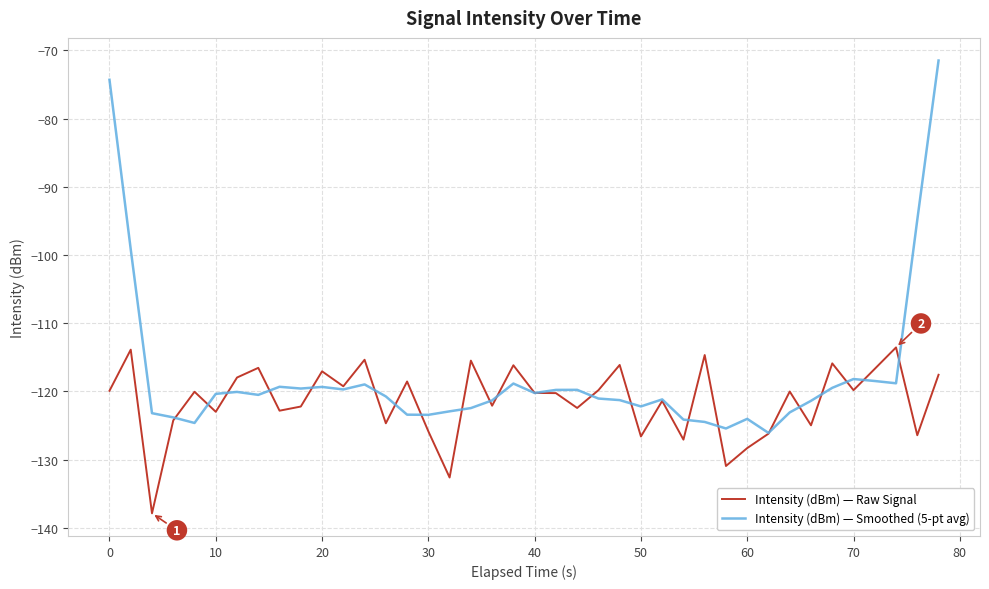

How many series are shown in this chart?

2